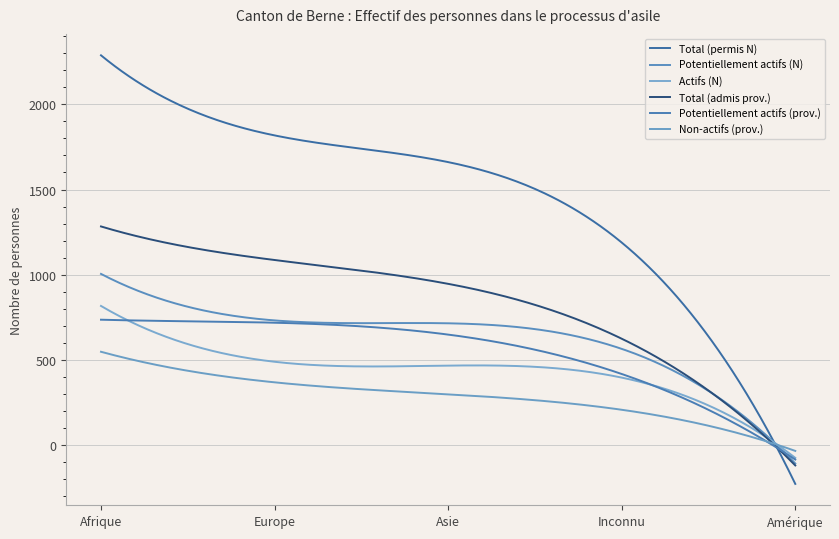

Does the chart have visible grid lines?

Yes